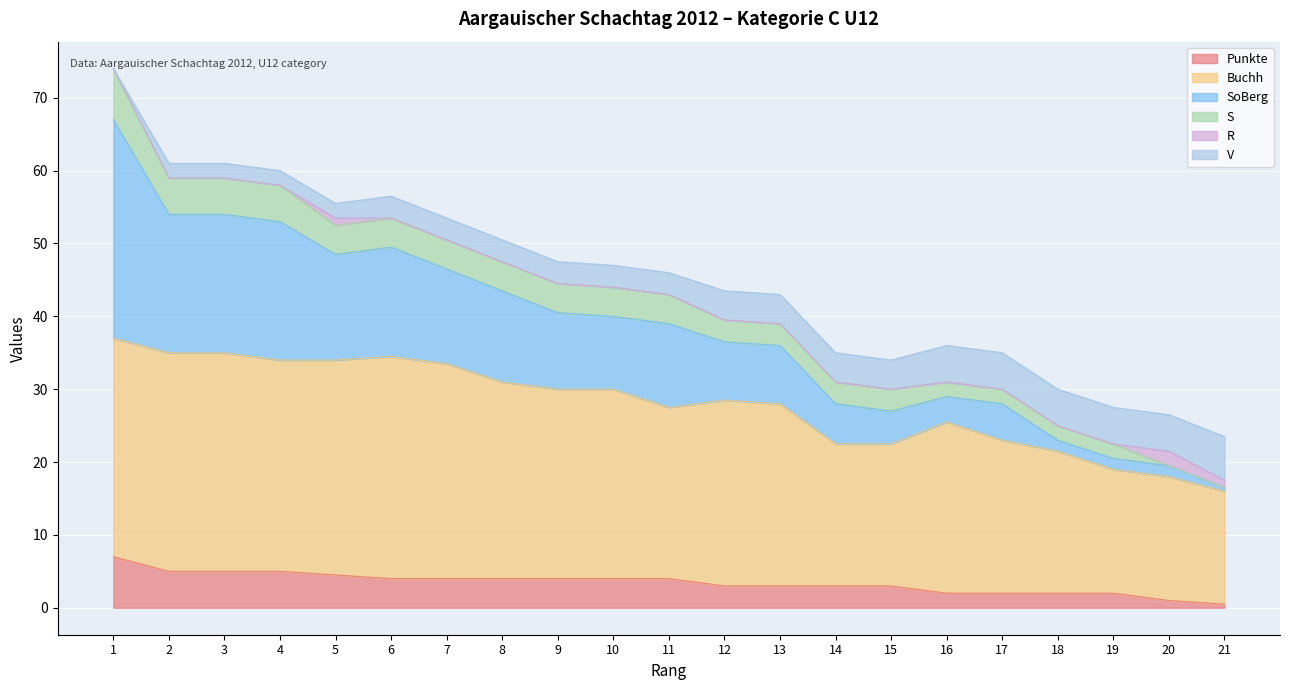

True or false: Punkte has more than 1 points higher than both neighbors.

False